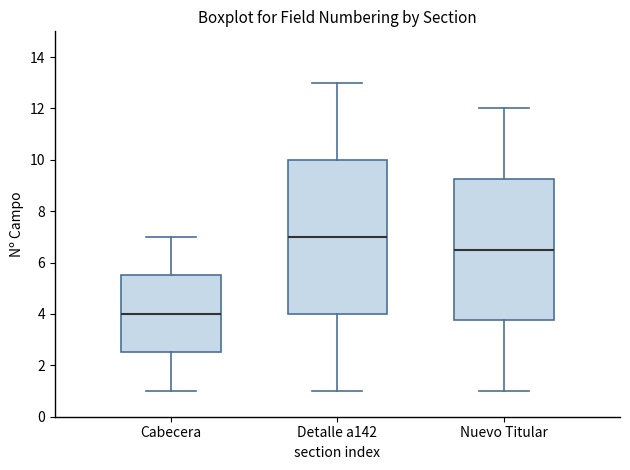

Where does the lower whisker of the box for Cabecera end on the y-axis? The values are not printed on the chart, so give them approximately, as read against the axis.

1.0